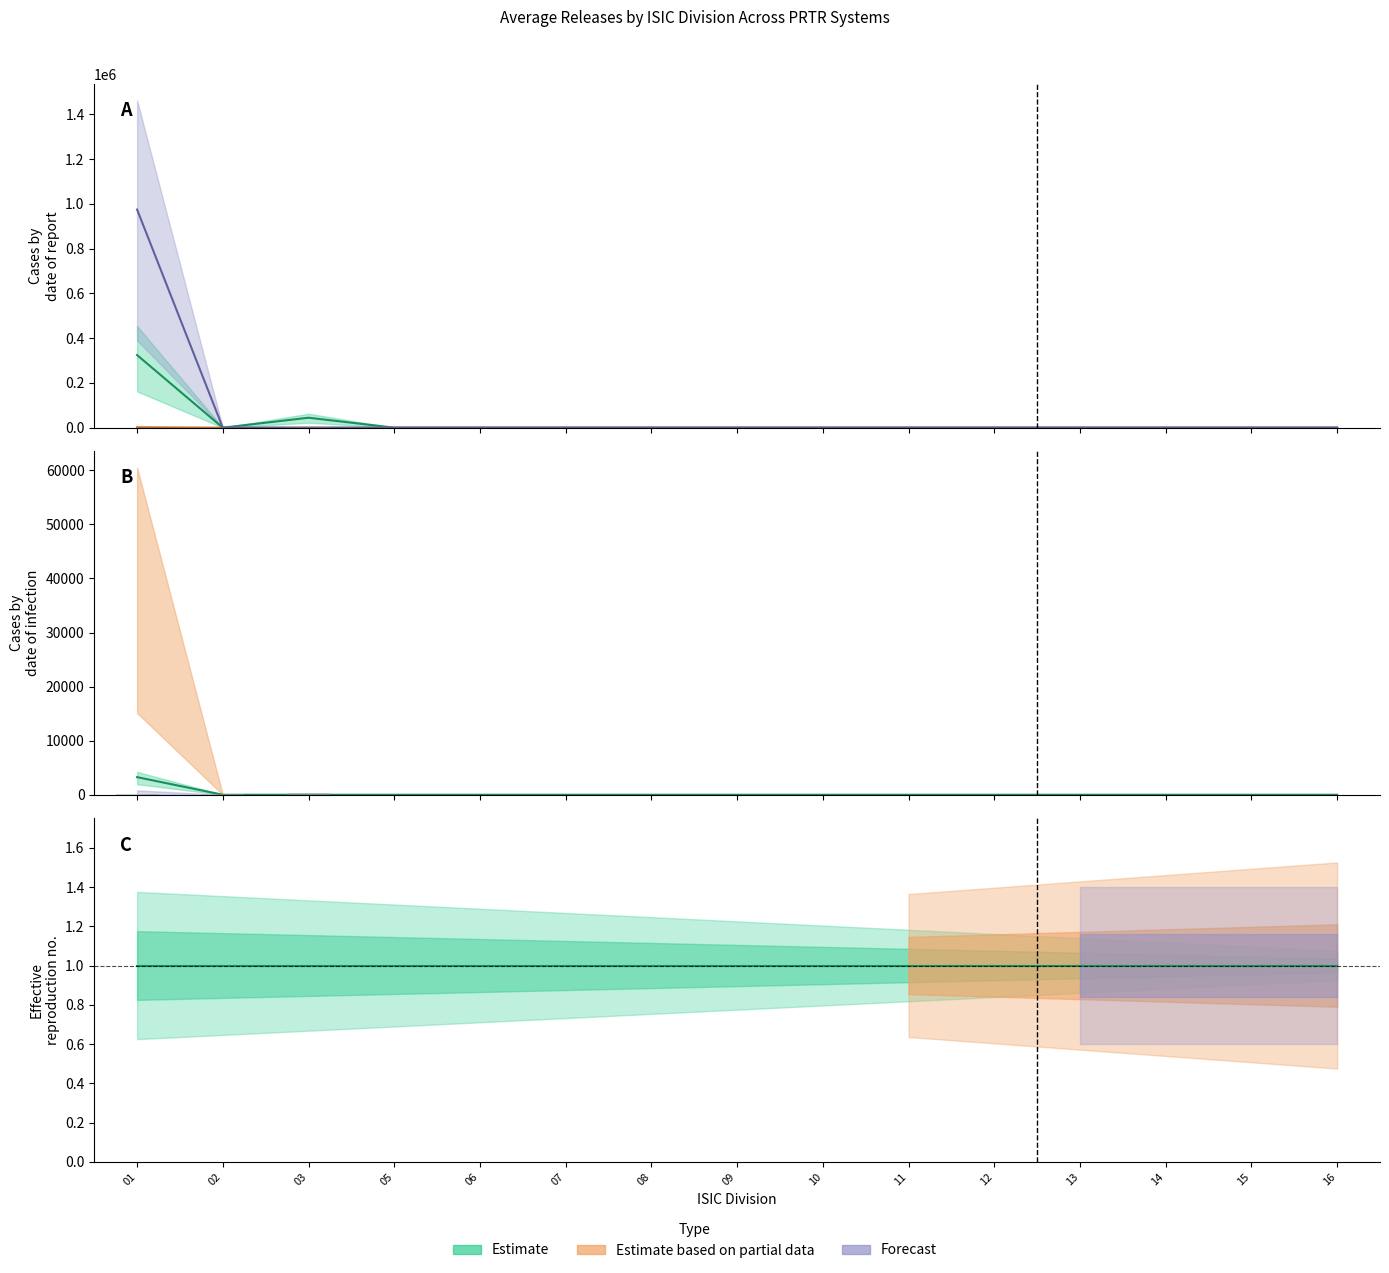

What is the label of the 11th bar from the left?

12: Manufacture of tobacco